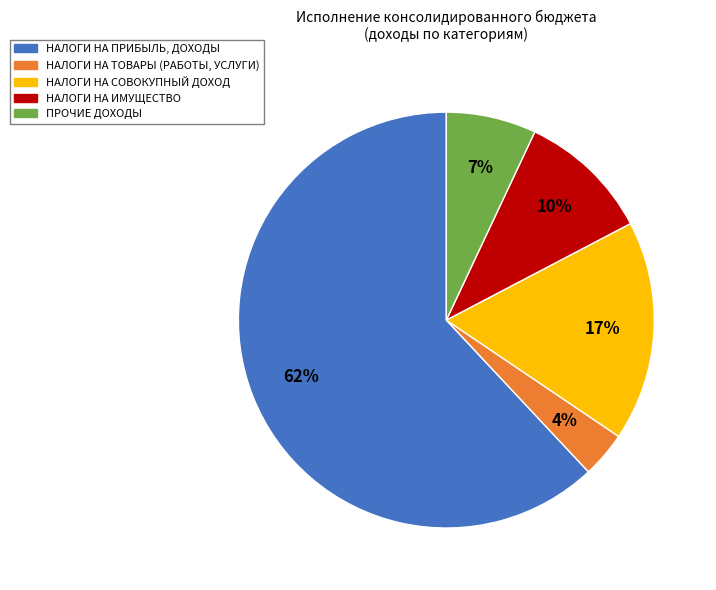

To the nearest percent, what is the combined percentage of НАЛОГИ НА ПРИБЫЛЬ, ДОХОДЫ and НАЛОГИ НА ИМУЩЕСТВО?

72%